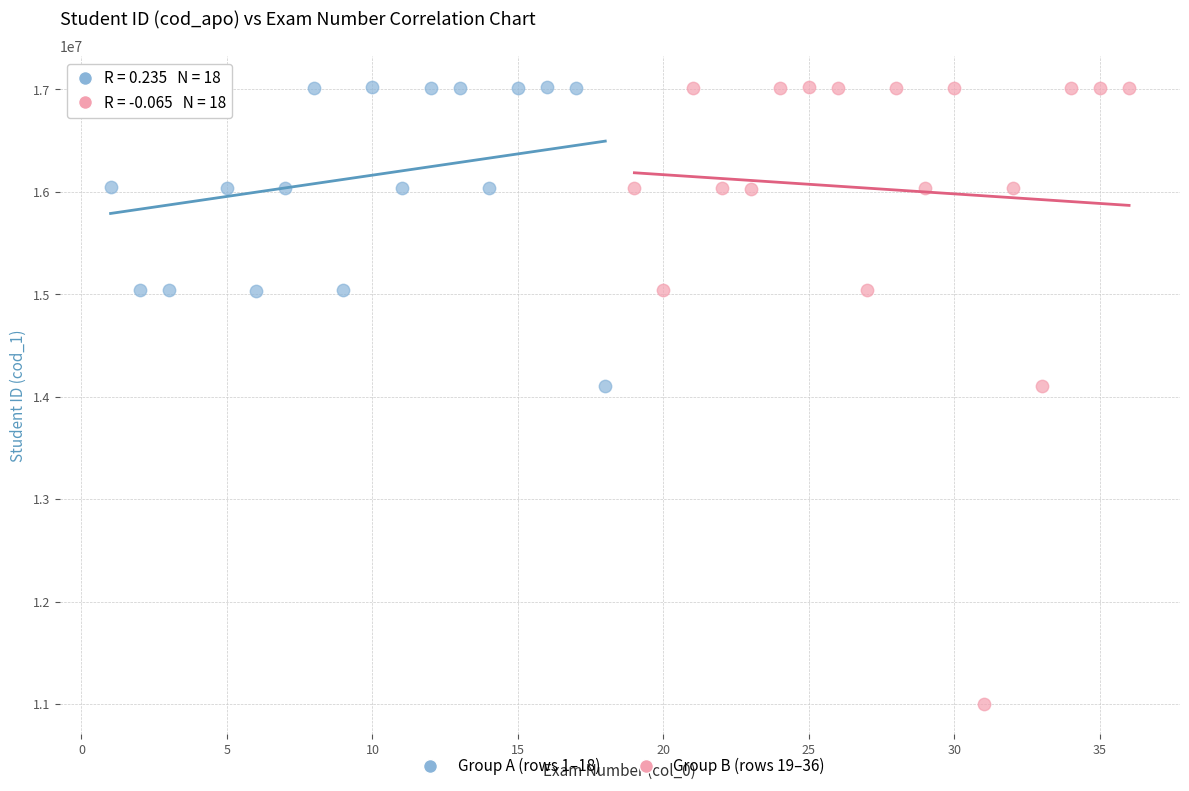

Which series has the largest Y range (max minus min)?

Group B (rows 19–36)